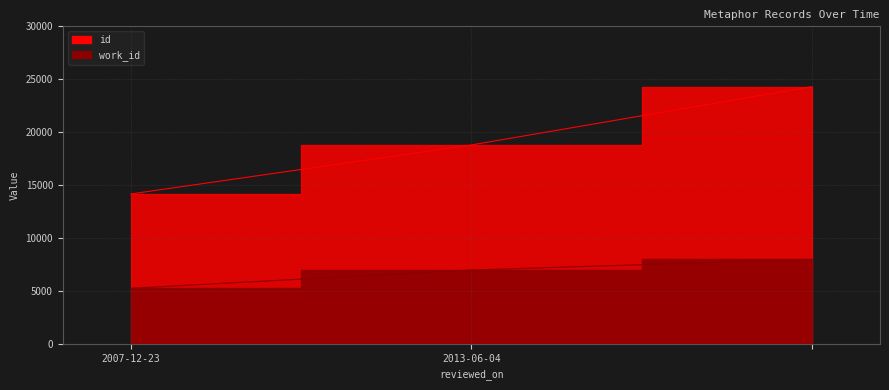

What is the difference between the highest and lowest values at 2013-06-04?

11821